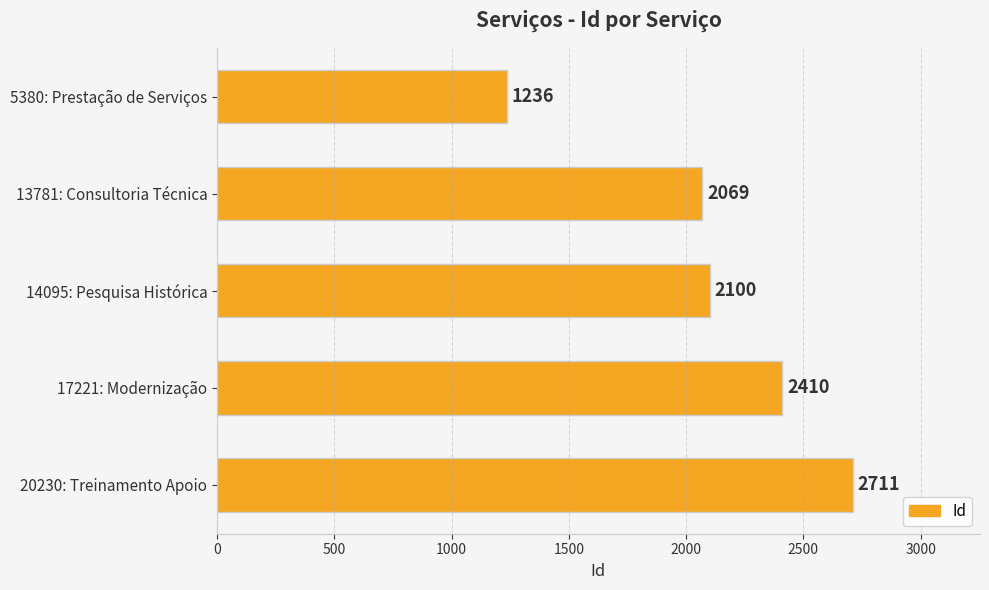

Between 20230: Treinamento Apoio and 13781: Consultoria Técnica, which is larger?

20230: Treinamento Apoio